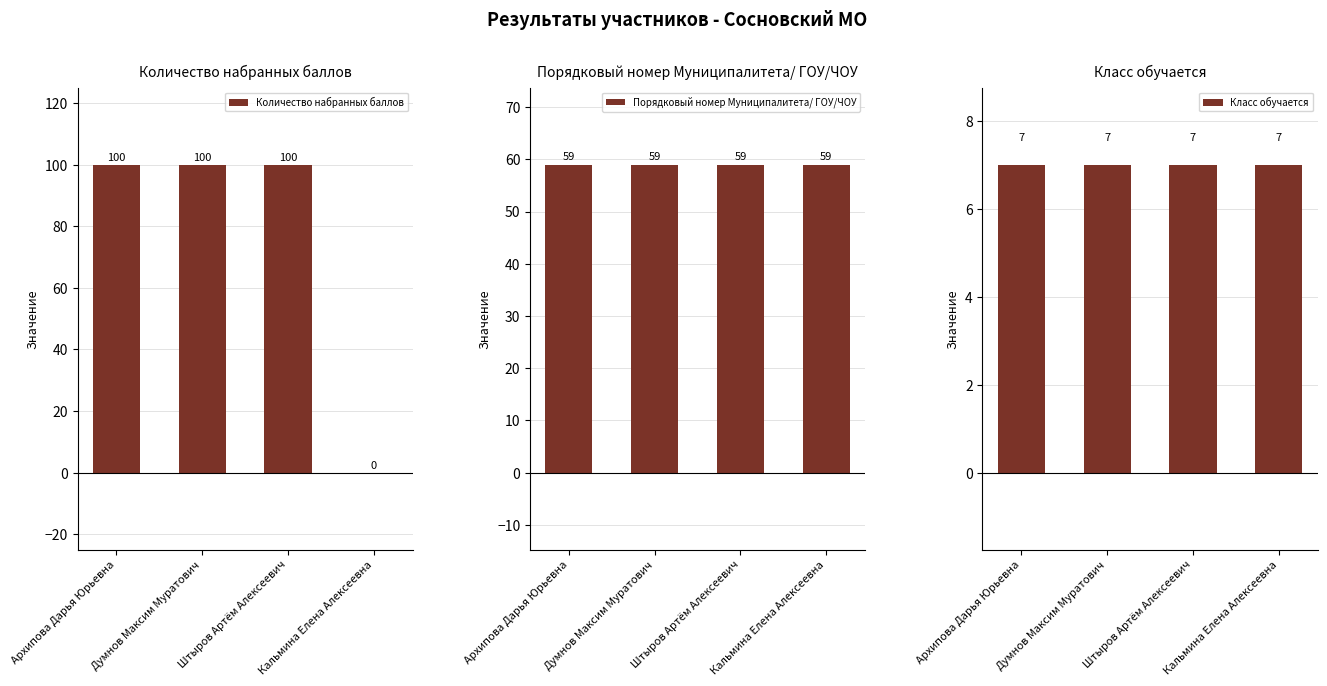

At Штыров Артём Алексеевич, list the series in order from smallest to largest.

Класс обучается, Порядковый номер Муниципалитета/ ГОУ/ЧОУ, Количество набранных баллов